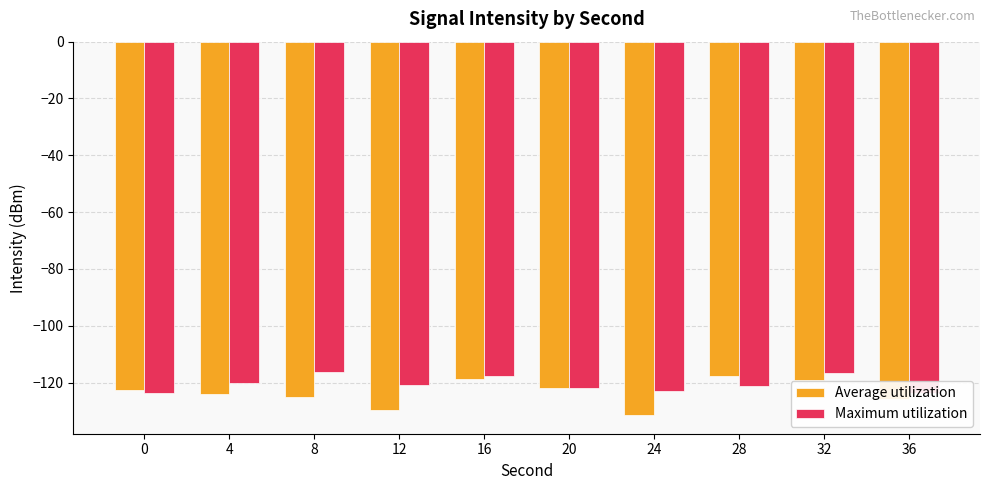

Rank the series by their maximum value, from lowest to highest.

Average utilization, Maximum utilization